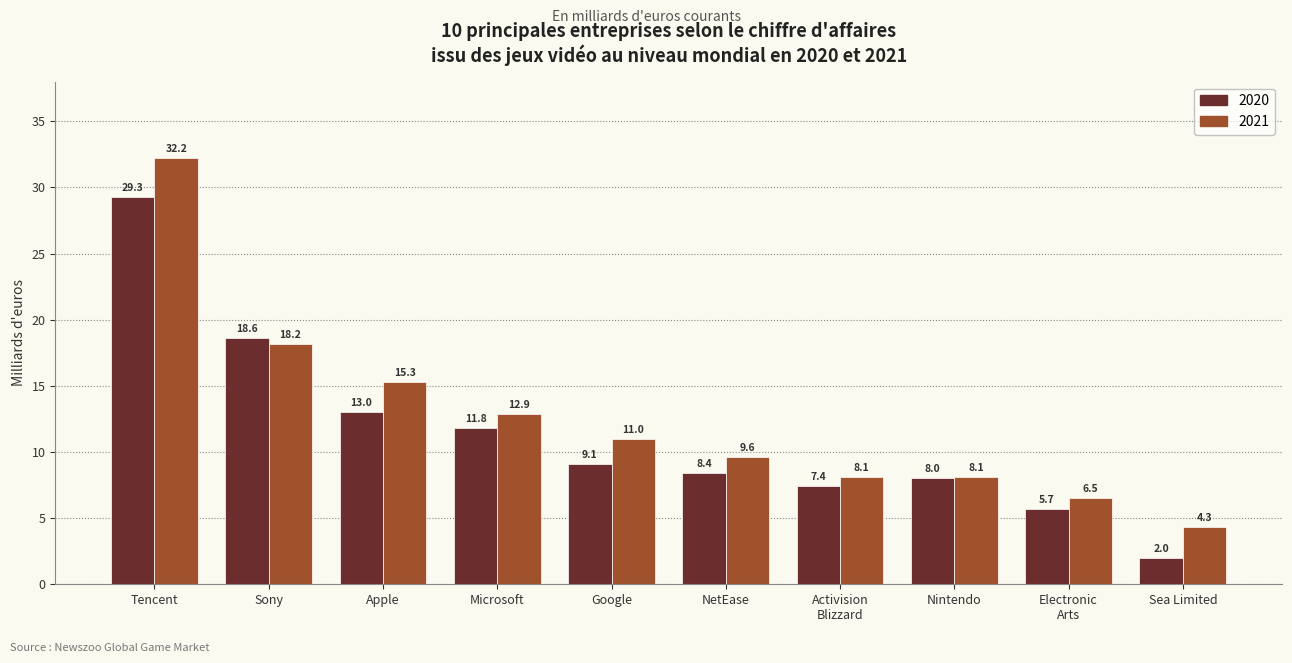

Which label corresponds to the largest value in the chart?

Tencent